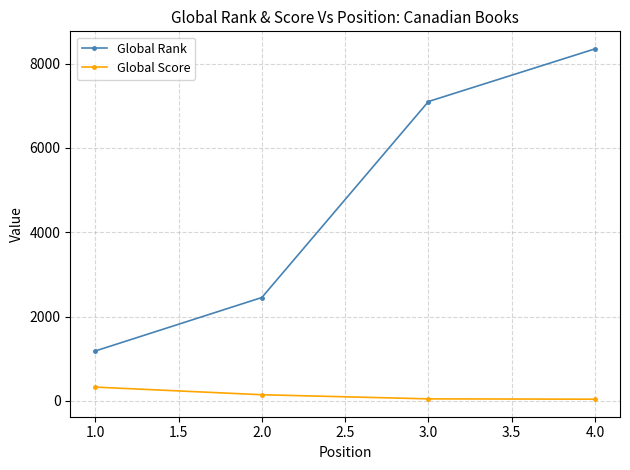

Which series has the largest range (max minus min)?

Global Rank